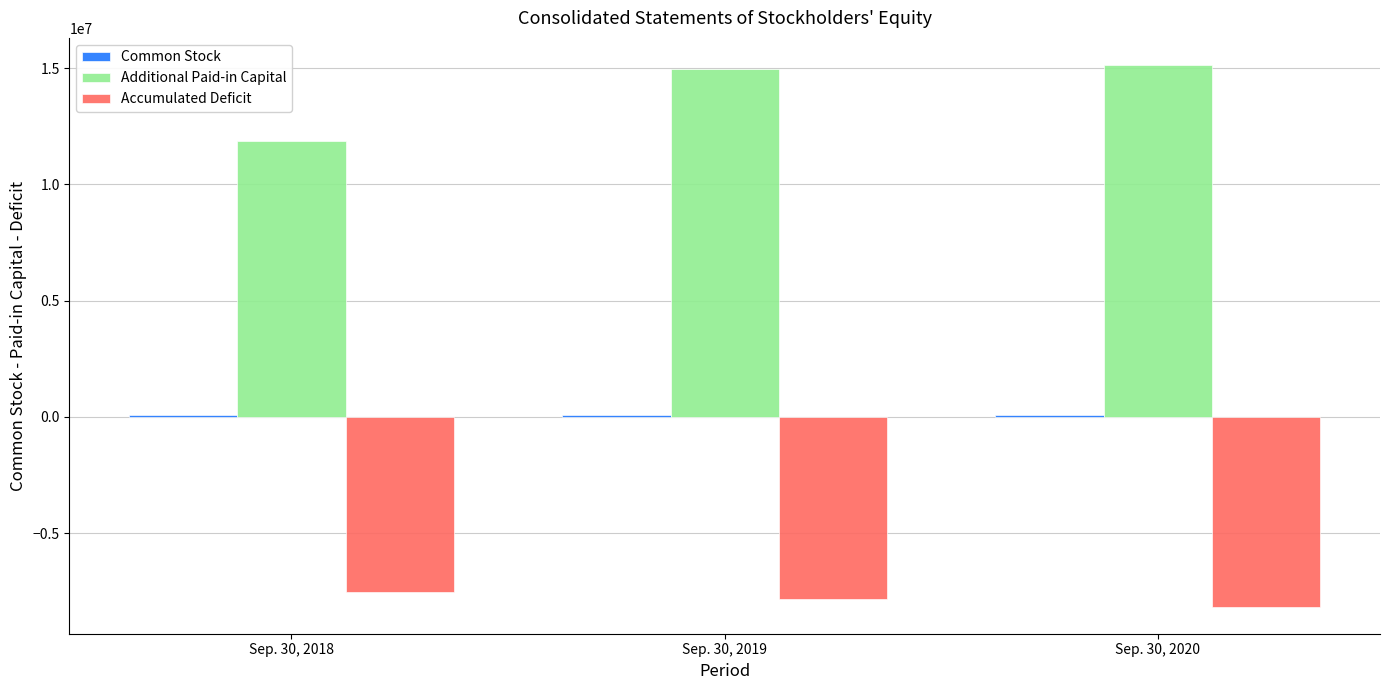

Which series changed the most between Sep. 30, 2018 and Sep. 30, 2019?

Additional Paid-in Capital